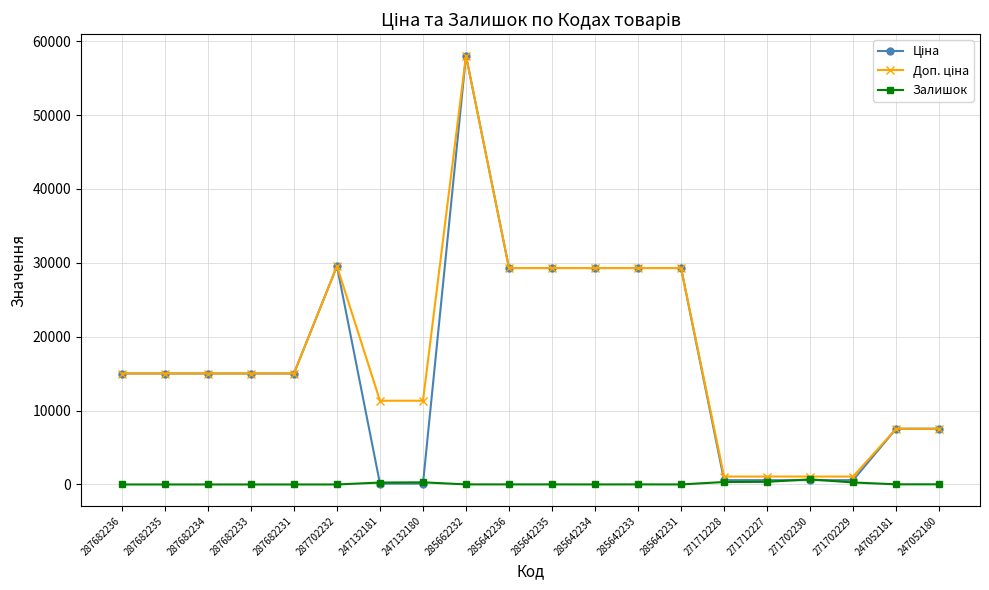

What is the difference between the highest and lowest values at 287682233?

15019.2